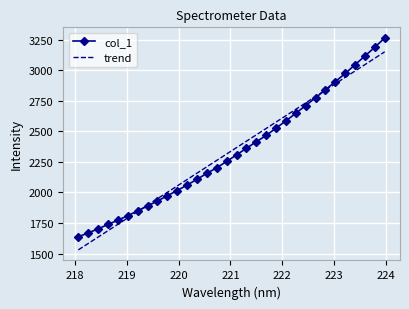

What is the greatest value displayed?

3265.3